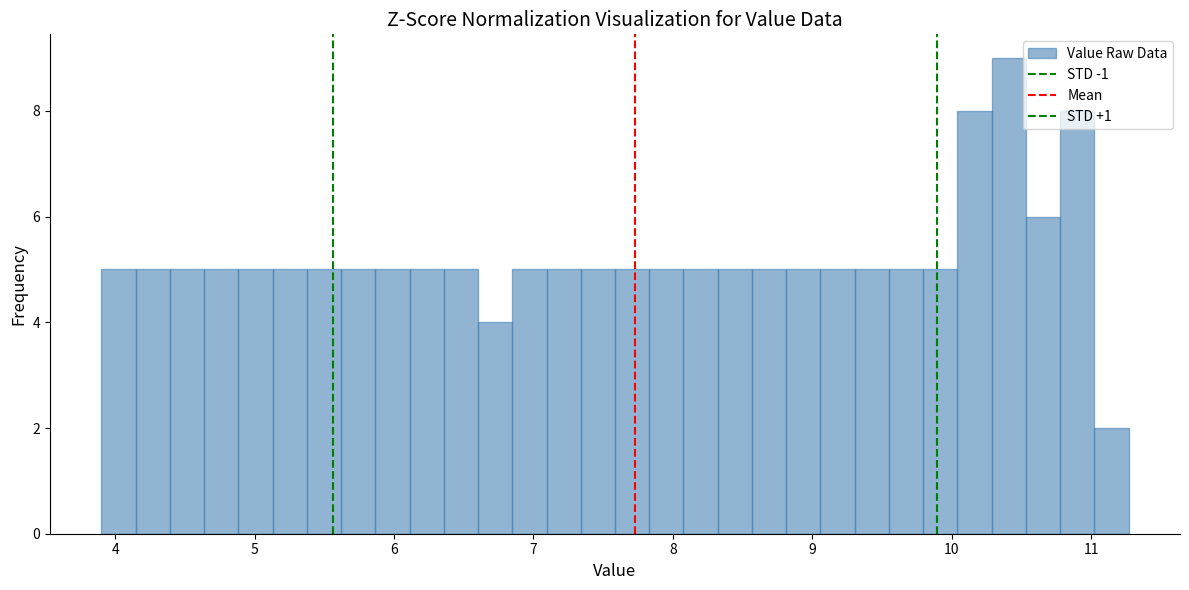

Read against the x-axis, roughly where is the centre of the tallest bar?

10.4